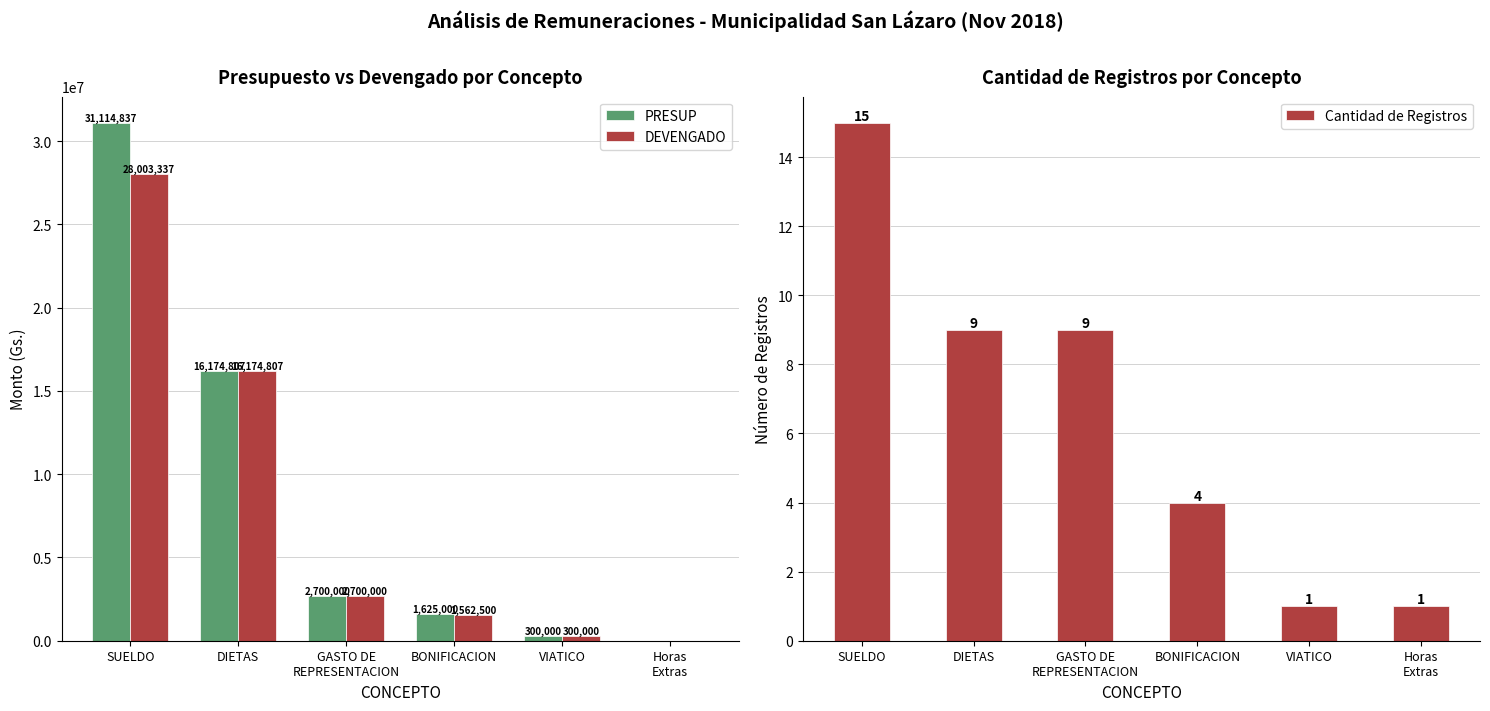

Is it true that DEVENGADO equals 16174807 at DIETAS?

True